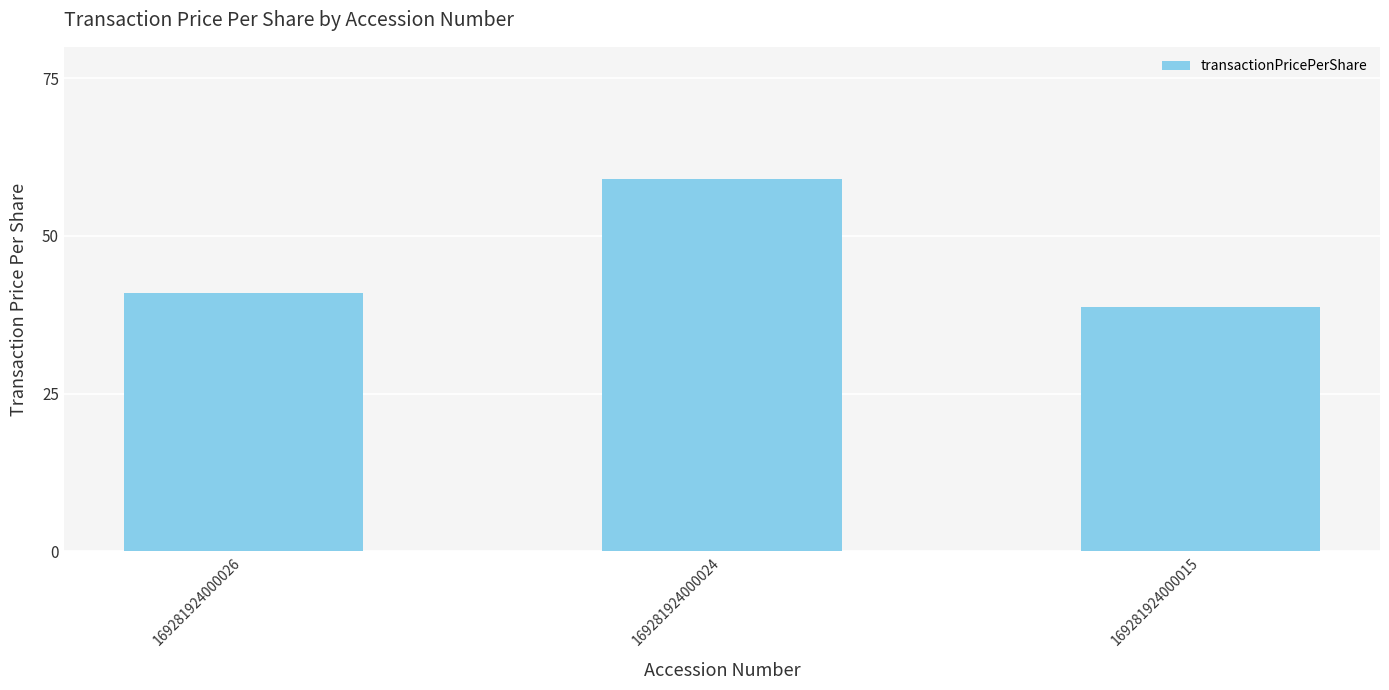

How many values are below 40?

1